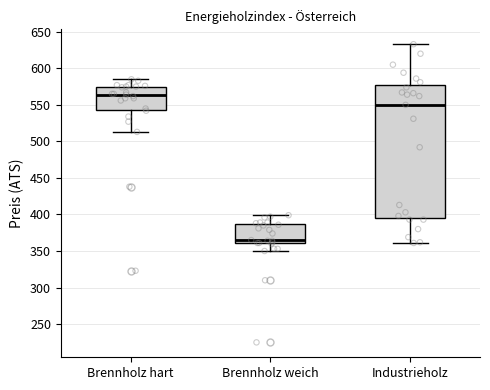

Reading left to right, transcribe this box plot: for each box, give where its median line is, the range the box spans, and where its two whiskers end, as read against the y-axis. The values are not printed on the chart, so give them approximately, as read against the axis.

Brennholz hart: median 565, box 545 to 575, whiskers 515 to 585
Brennholz weich: median 365, box 360 to 385, whiskers 350 to 400
Industrieholz: median 550, box 395 to 580, whiskers 360 to 635